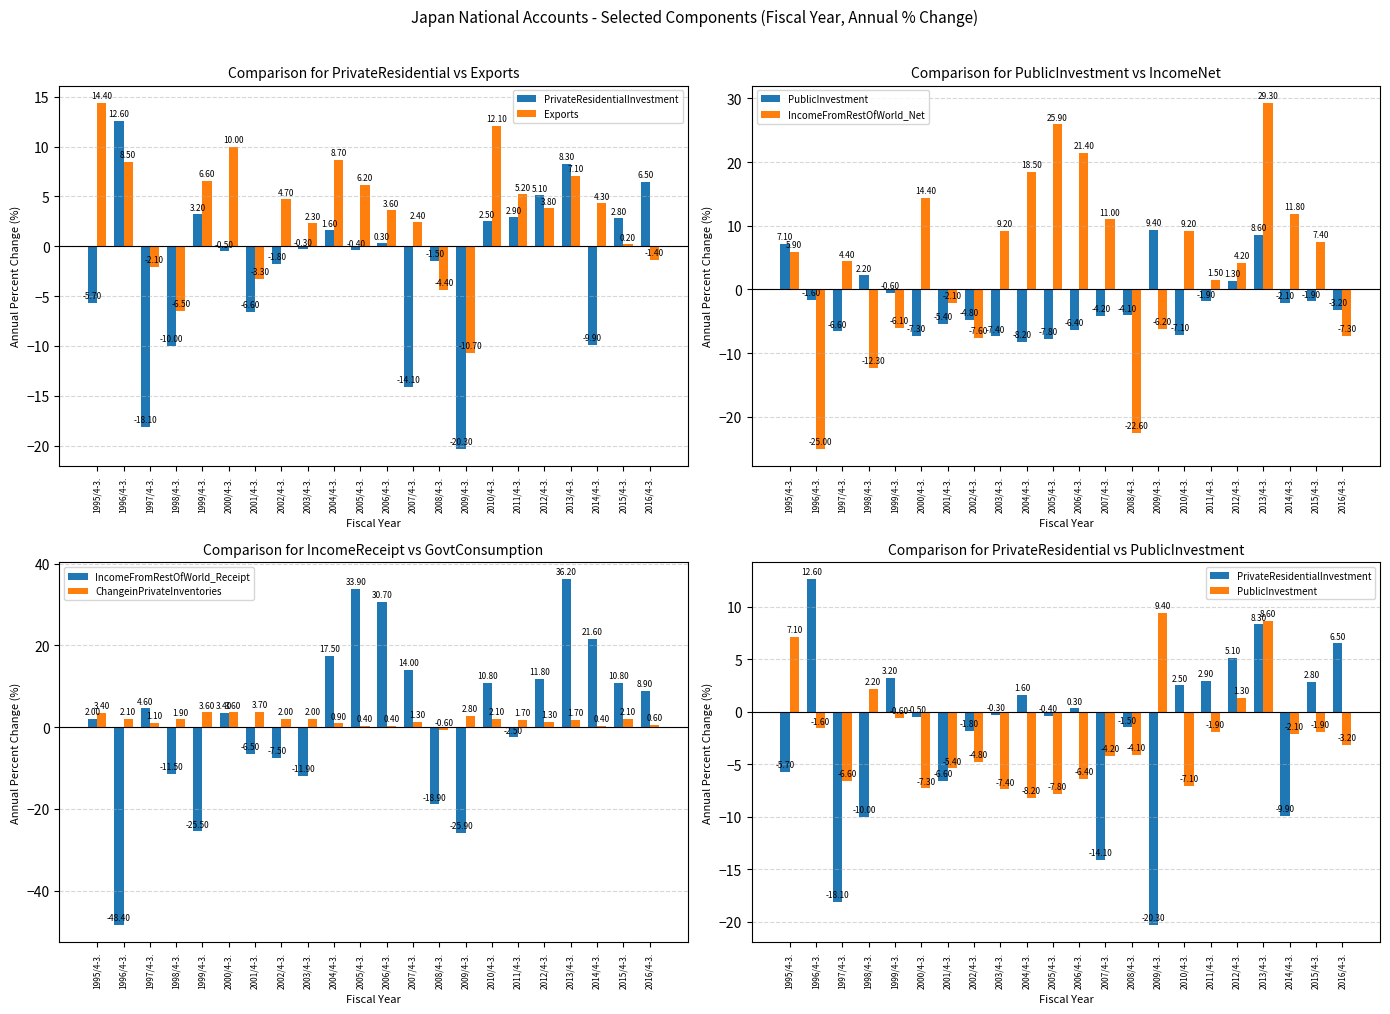

Count the number of categories in the chart.

22